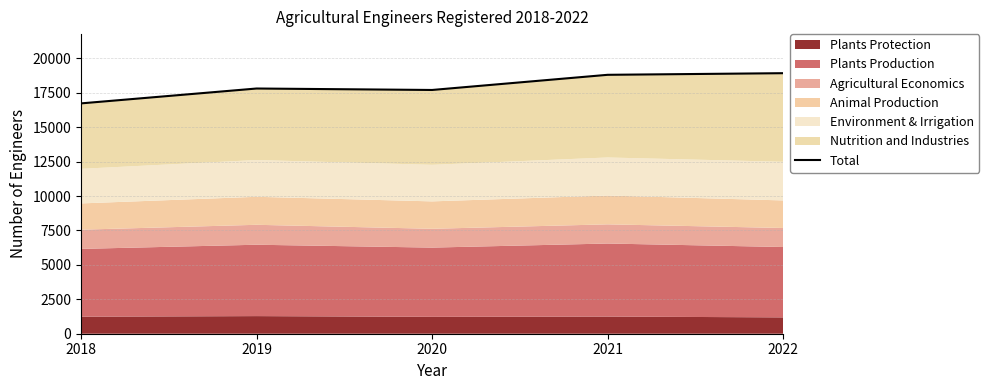

What is the approximate value at 2019, to the nearest 10?

17810